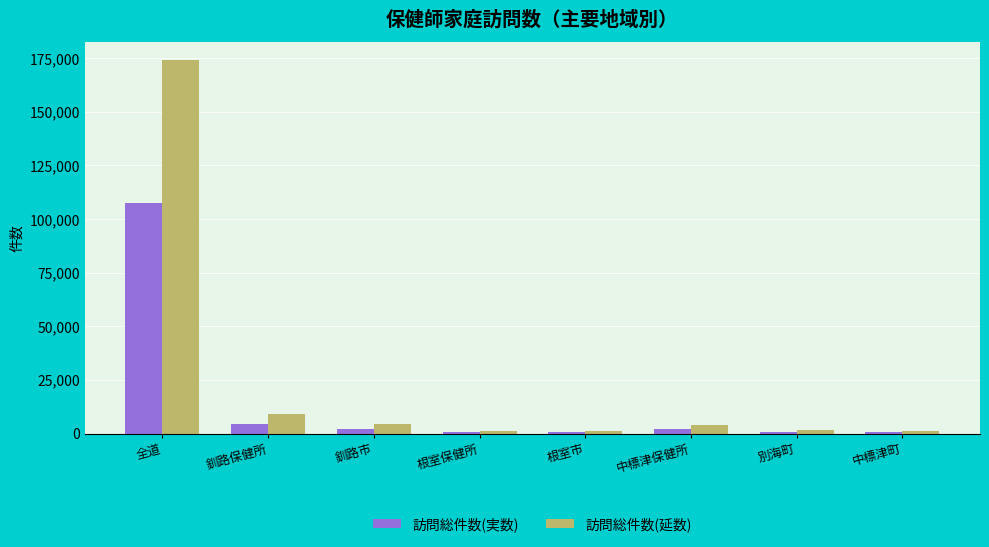

Which category has the highest value in the 訪問総件数(延数) series?

全道